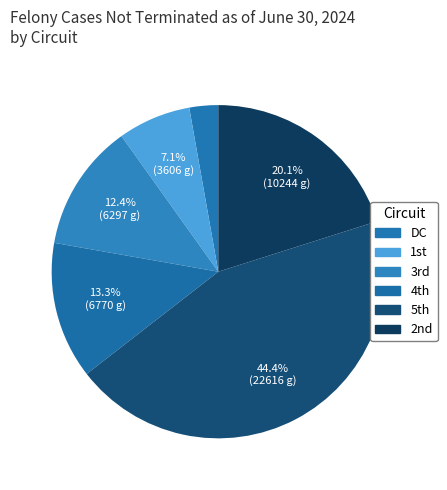

Does any single category account for the majority?

No